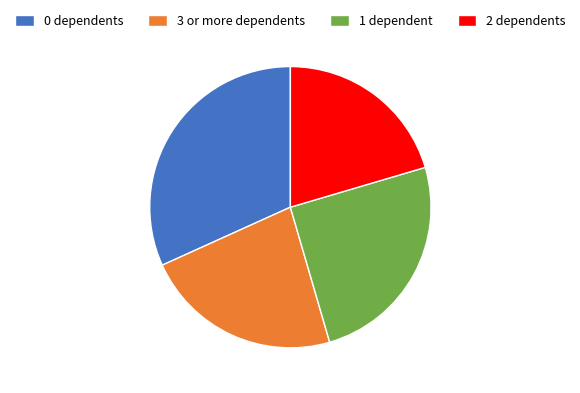

Rank the categories by value from lowest to highest.

2 dependents, 3 or more dependents, 1 dependent, 0 dependents